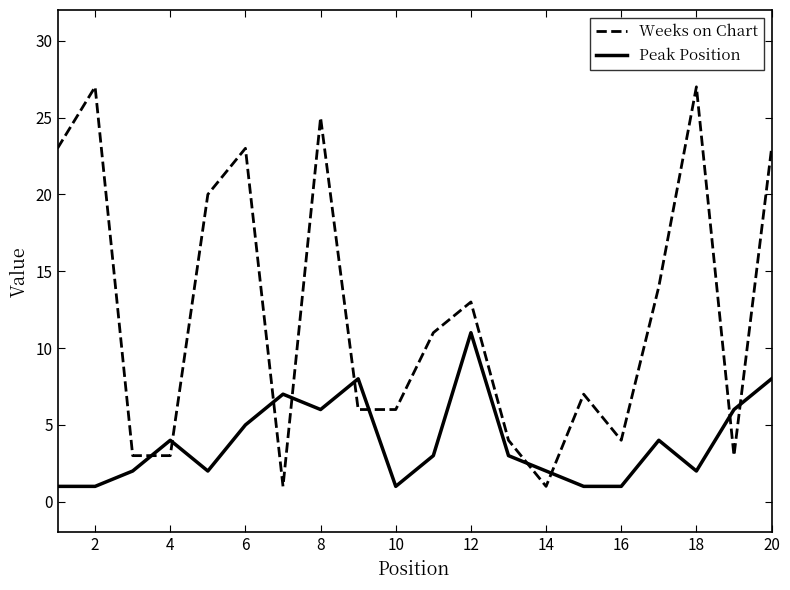

What are all the series names shown in the legend?

Weeks on Chart, Peak Position